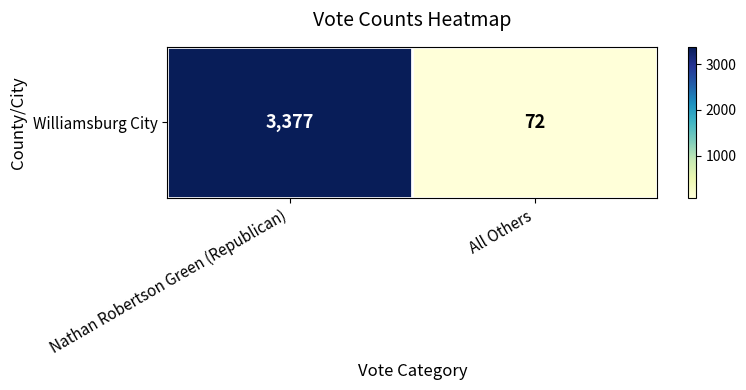

What is the average value?

1724